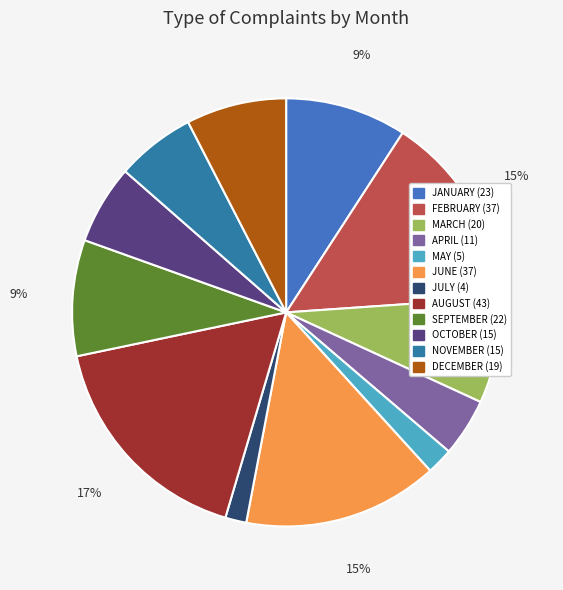

What percentage do JULY and OCTOBER together represent?

7.6%